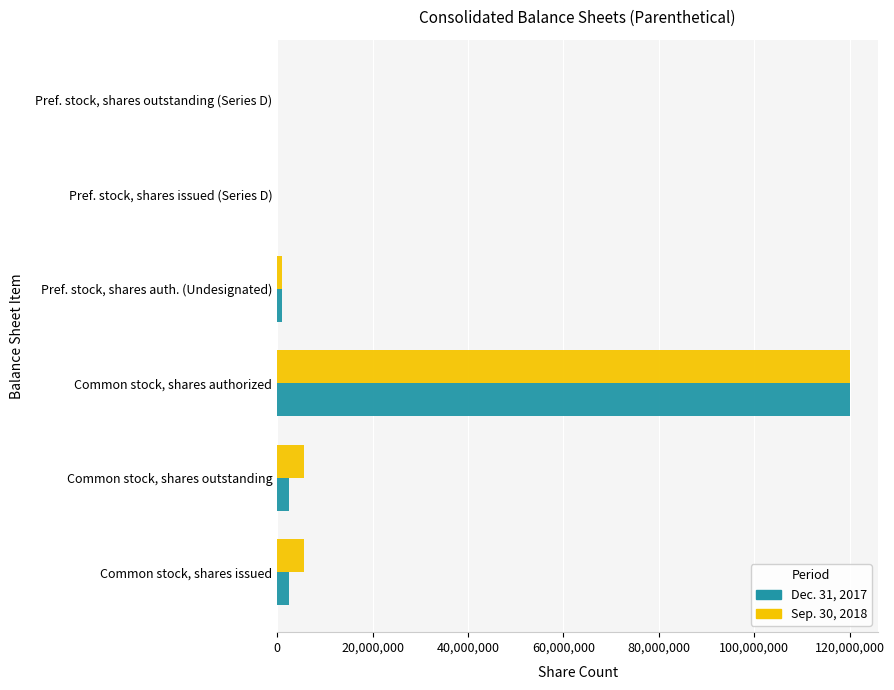

At which category is the sum across all series the highest?

Common stock, shares authorized